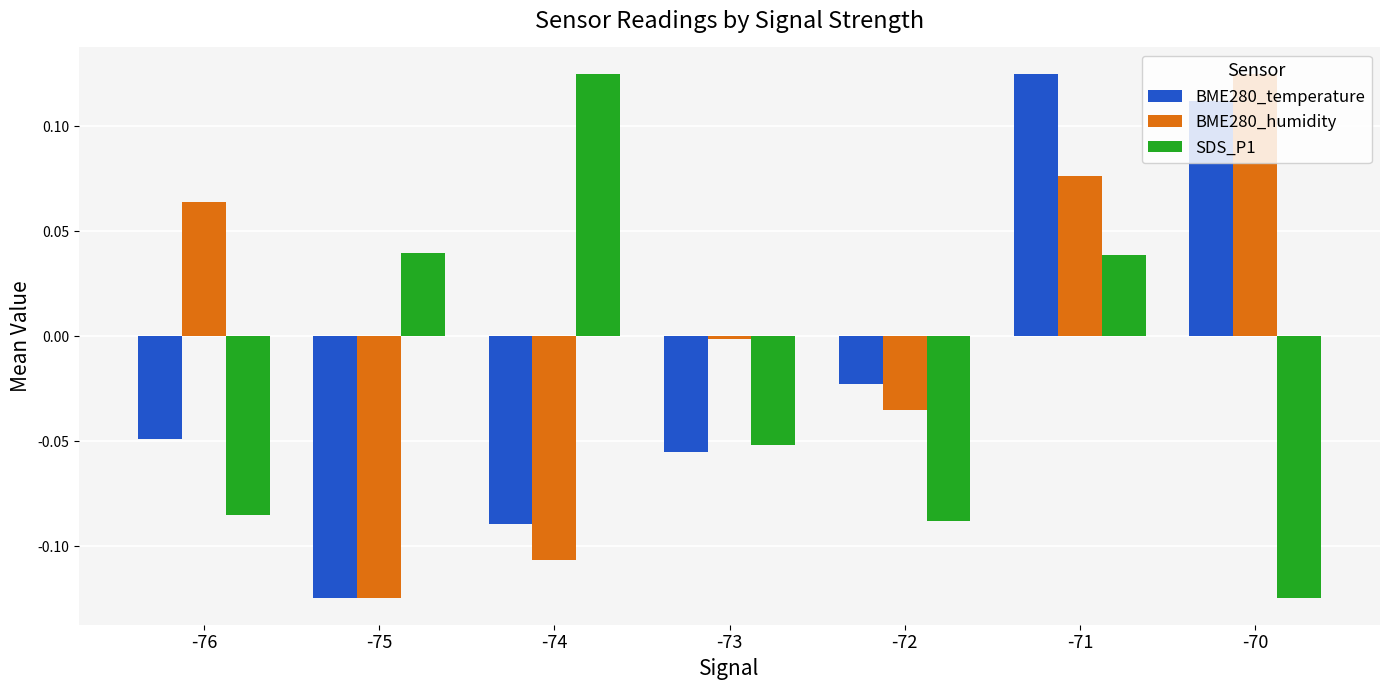

The value of BME280_humidity at -74 is -0.0. True or false?

False